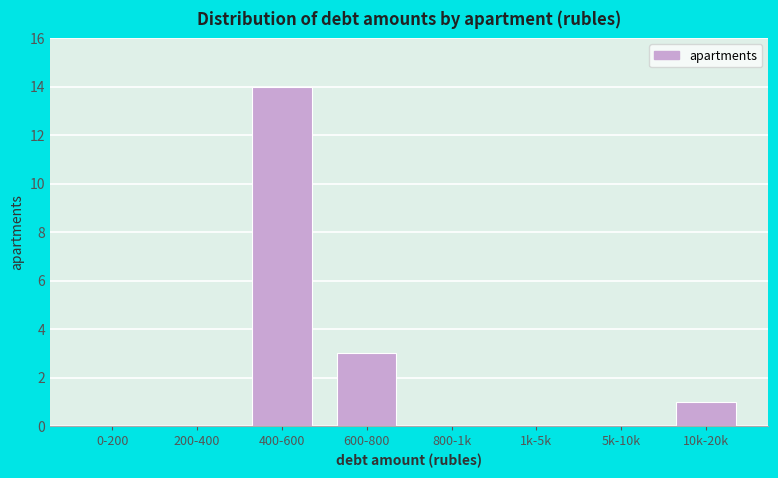

Reading left to right, transcribe all the data shown in this chart.

0-200=0	200-400=0	400-600=14	600-800=3	800-1k=0	1k-5k=0	5k-10k=0	10k-20k=1